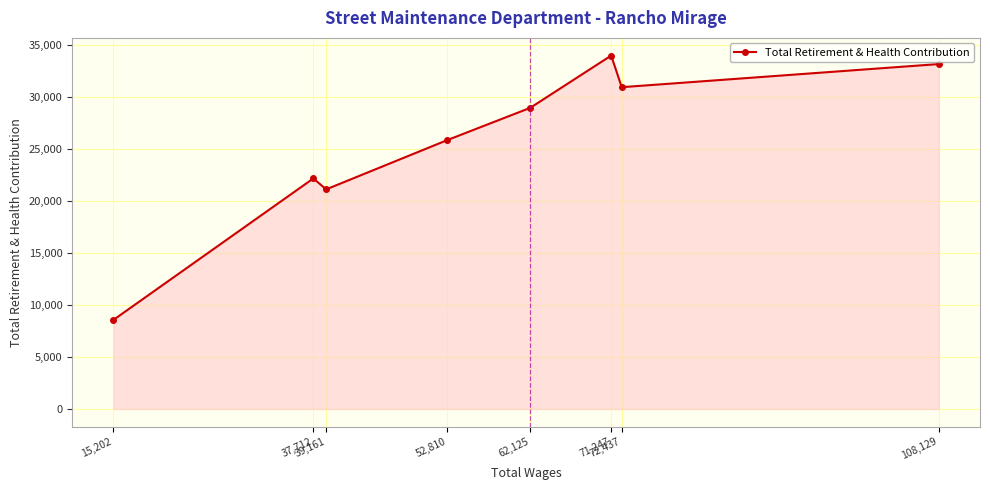

Which category has the highest value across all series?

71,247